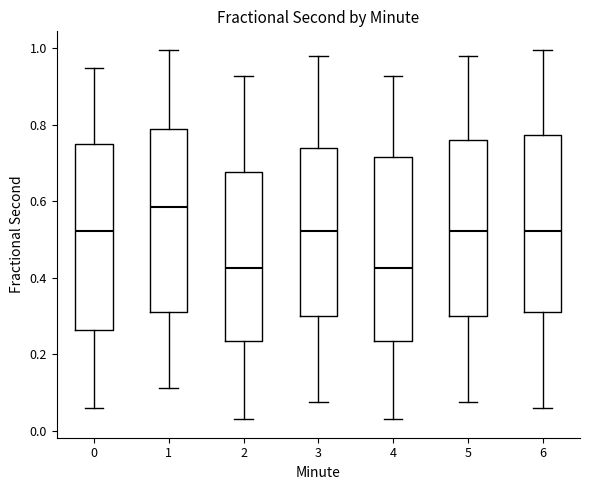

Reading left to right, read every box against the y-axis: the position of its median line, the range the box covers, and the ends of its whiskers. The values are not printed on the chart, so give them approximately, as read against the axis.

0: median 0.52, box 0.26 to 0.74, whiskers 0.06 to 0.94
1: median 0.58, box 0.32 to 0.78, whiskers 0.12 to 1.00
2: median 0.42, box 0.24 to 0.68, whiskers 0.04 to 0.92
3: median 0.52, box 0.30 to 0.74, whiskers 0.08 to 0.98
4: median 0.42, box 0.24 to 0.72, whiskers 0.04 to 0.92
5: median 0.52, box 0.30 to 0.76, whiskers 0.08 to 0.98
6: median 0.52, box 0.32 to 0.78, whiskers 0.06 to 1.00